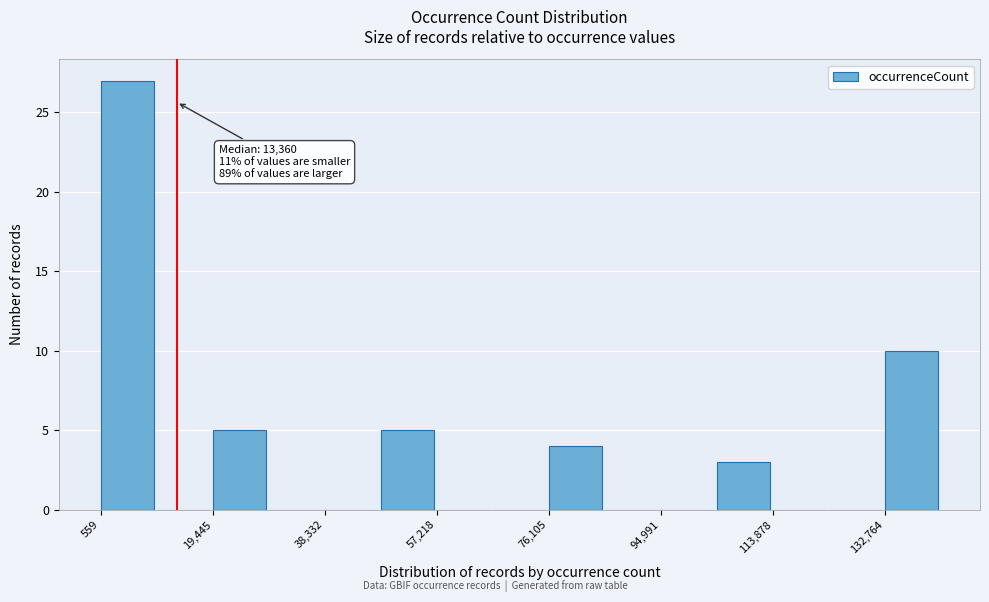

Over which range of the x-axis is the bar tallest?

0 to 10000